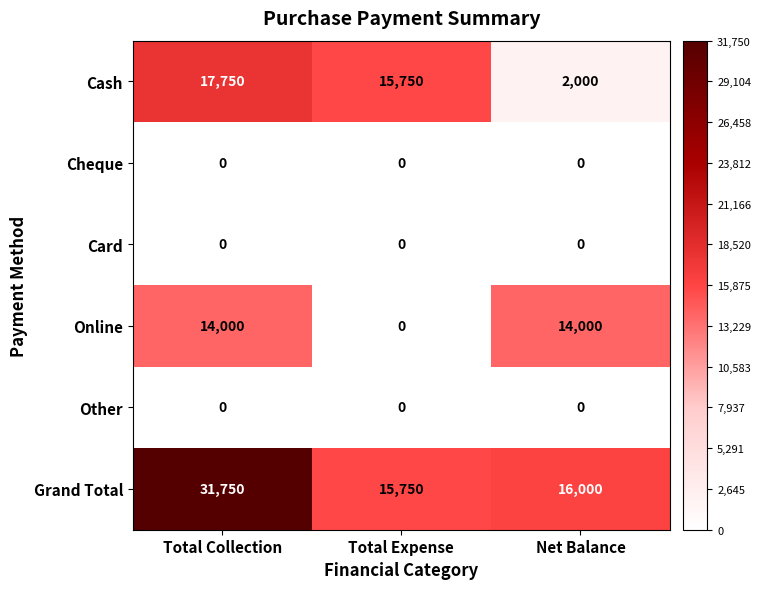

Where is Grand Total nearest to the value 23750?

Net Balance